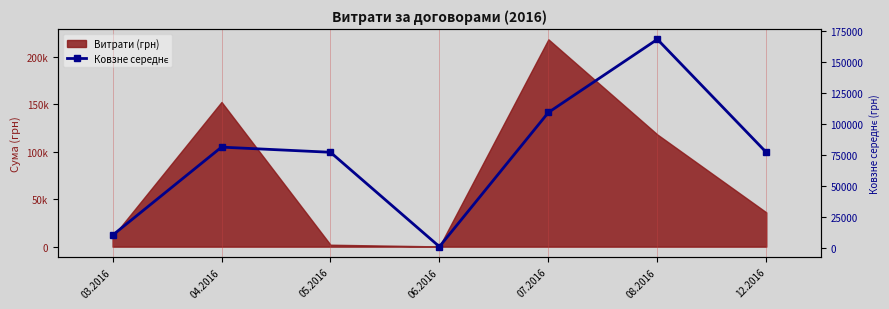

What is the minimum value shown in the chart?

1140.3